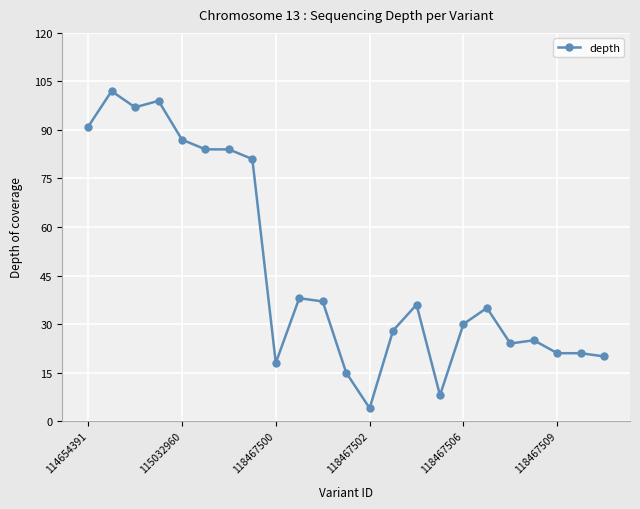

What is the smallest value displayed?

4